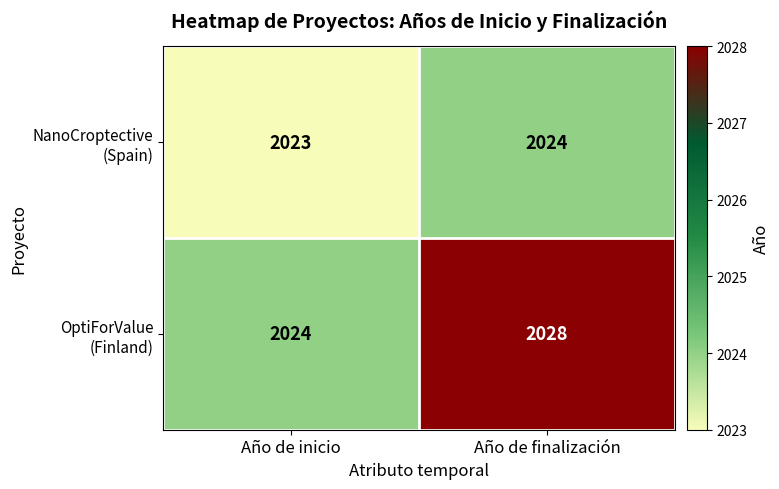

At which category does the chart reach its peak across all series?

Año de finalización